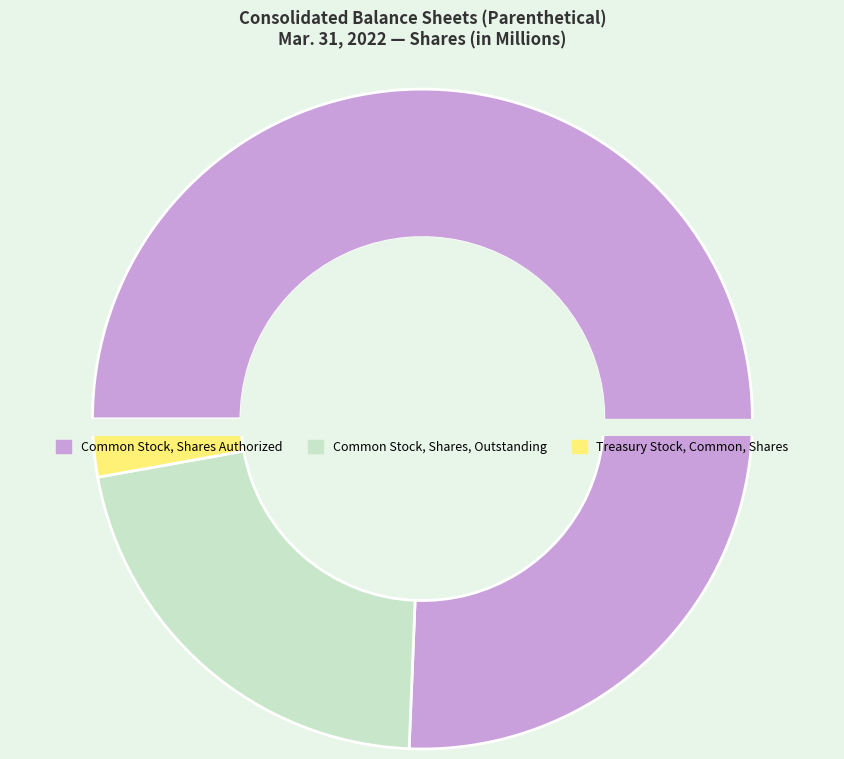

Count the number of slices in the pie.

3